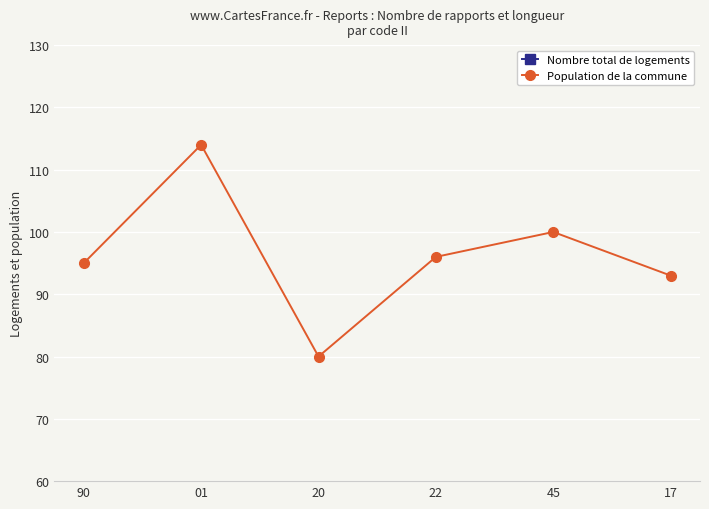

What position from the right is 20?

4